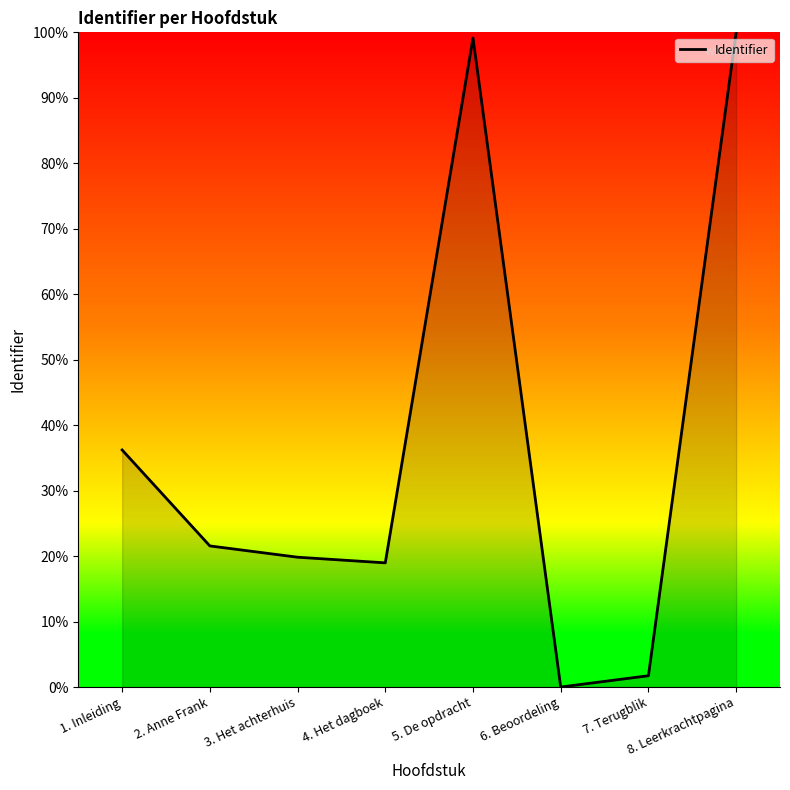

What is the maximum value shown in the chart?

100.0